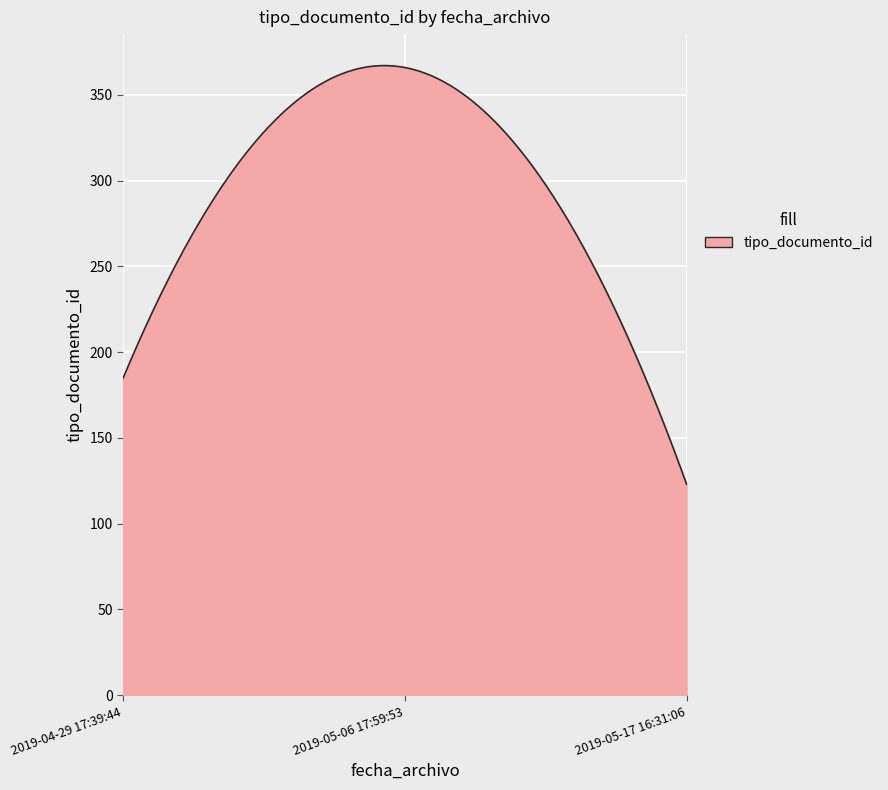

What is the greatest value displayed?

367.1